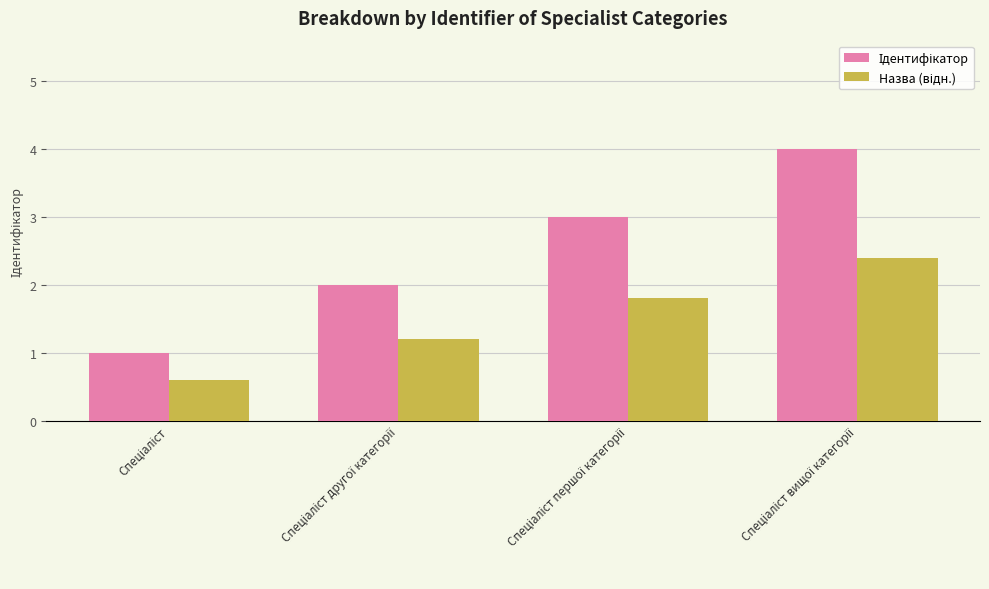

What is the smallest value displayed?

0.6